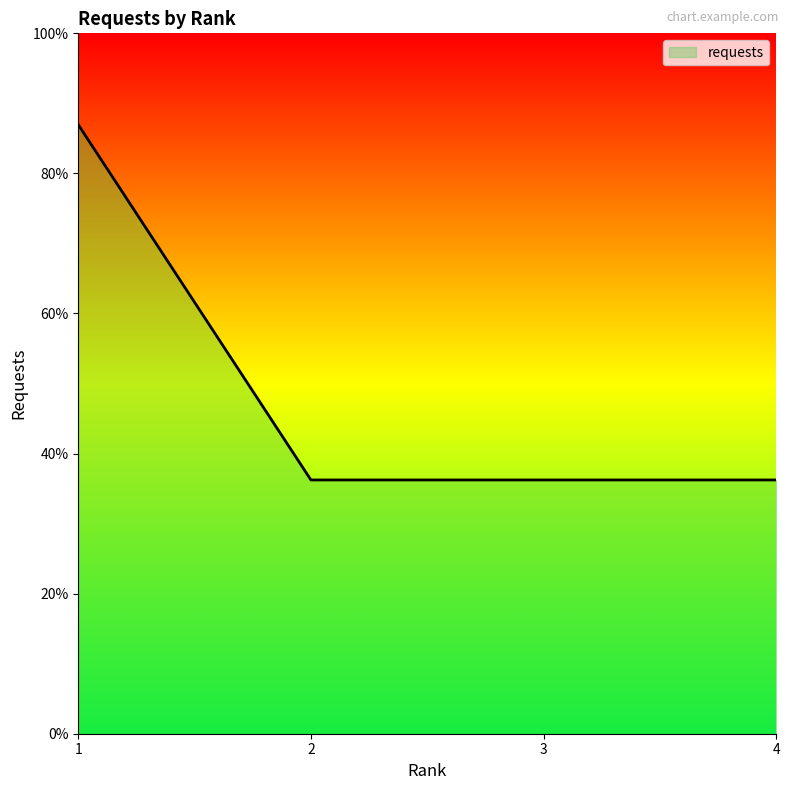

Between 4 and 1, which is larger?

1